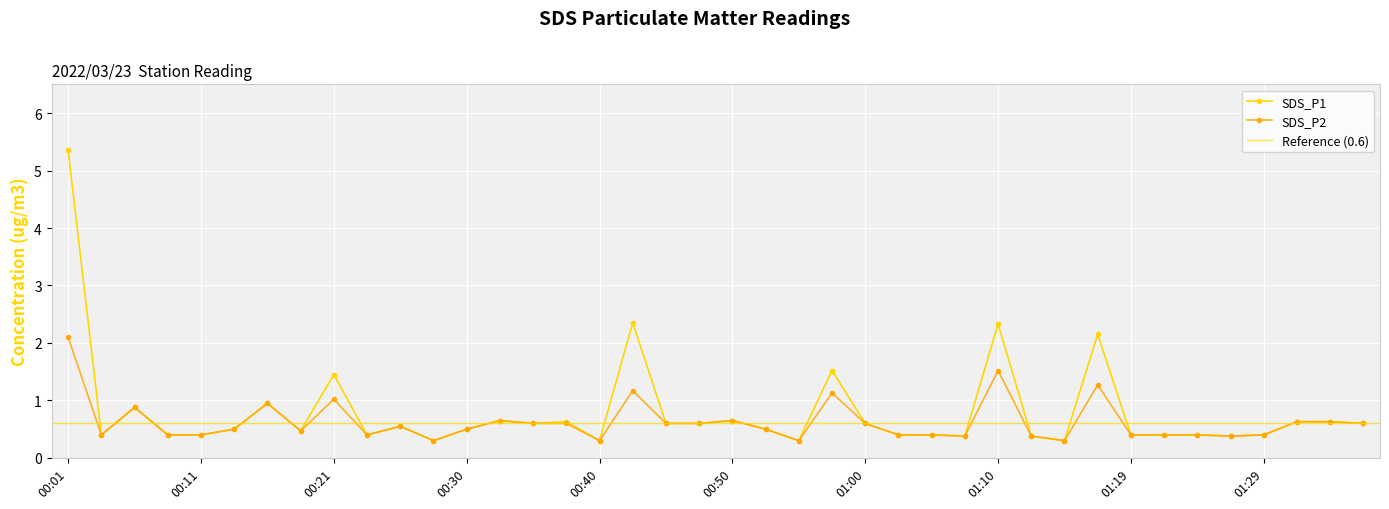

Is it true that SDS_P2 equals 0.4 at 00:21?

False